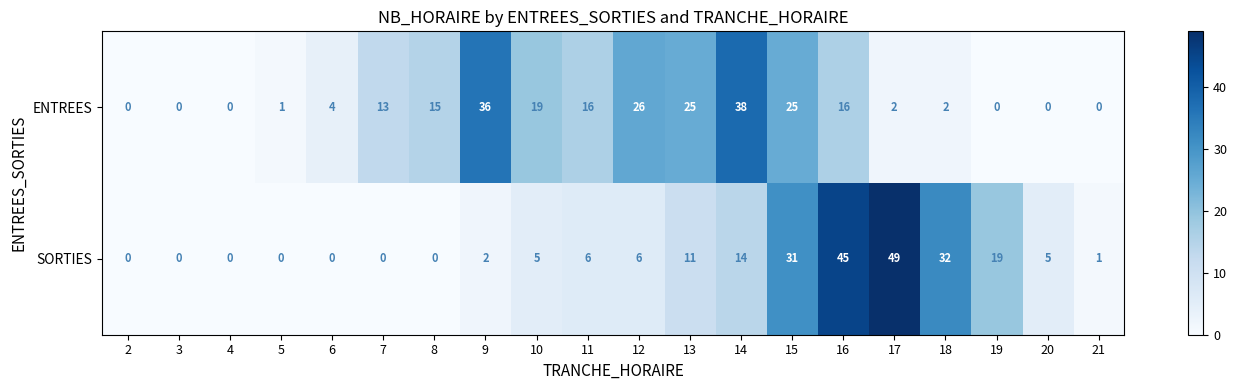

What is the difference between the highest and lowest values at 6?

4